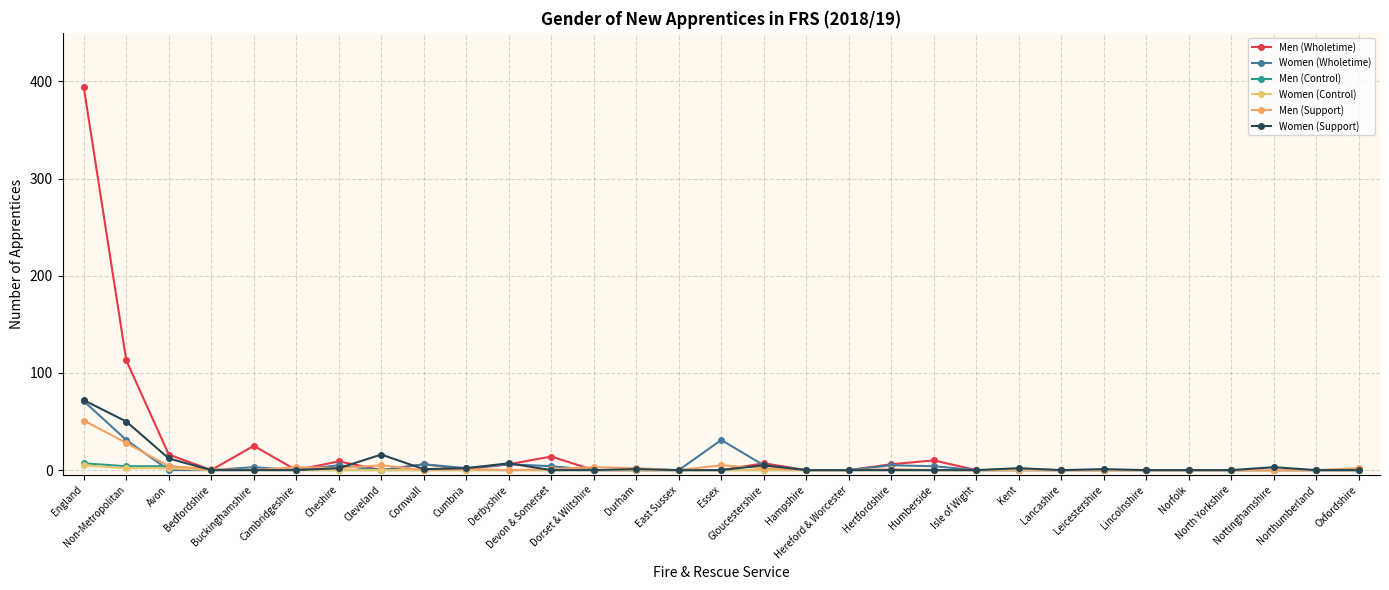

What is the maximum value shown in the chart?

394